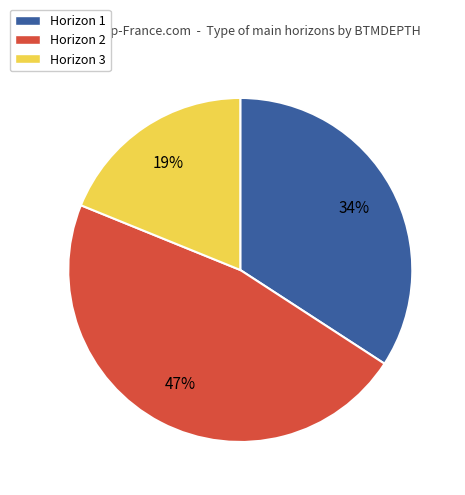

What is the largest slice in the pie chart?

Horizon 2